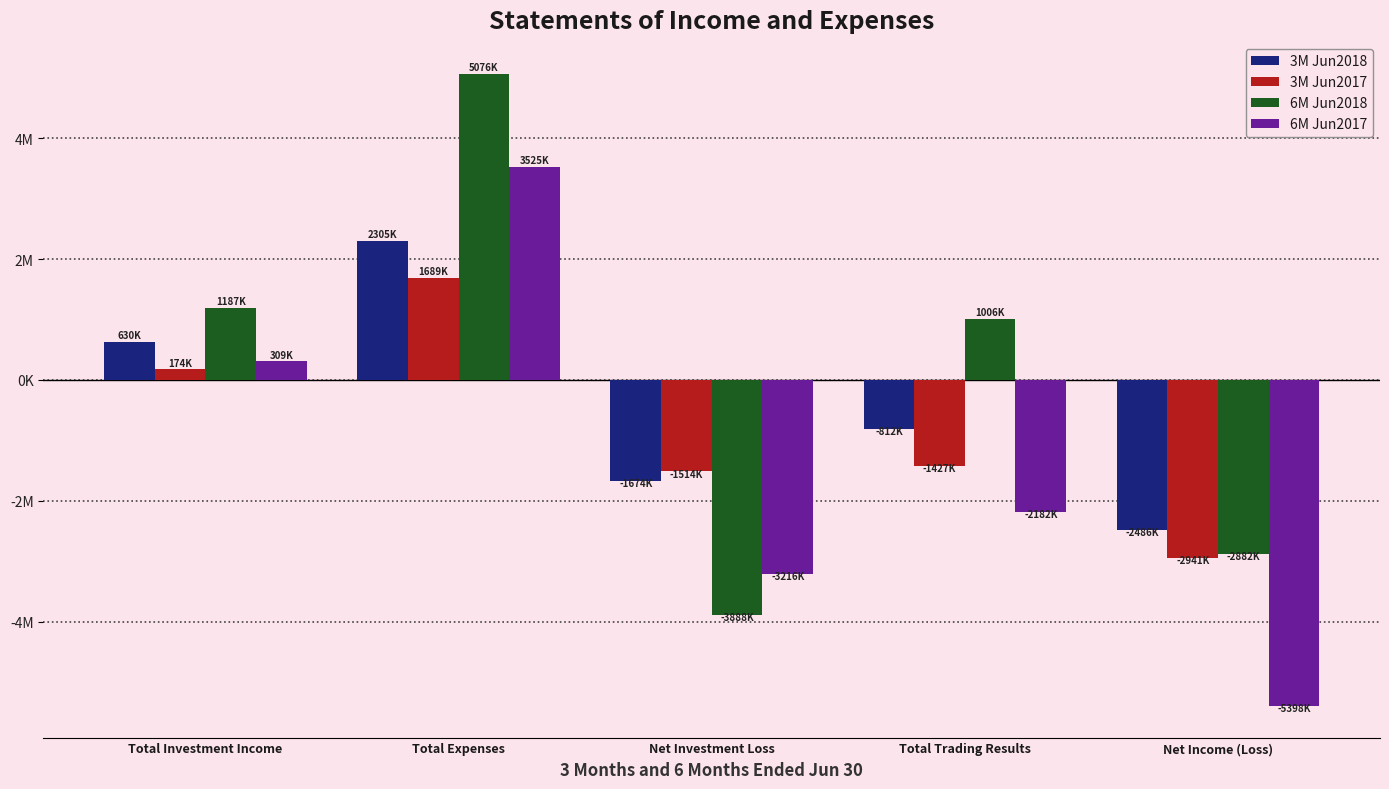

What is the sum of the 3M Jun2018 values at Net Income (Loss) and Total Expenses?

-181617